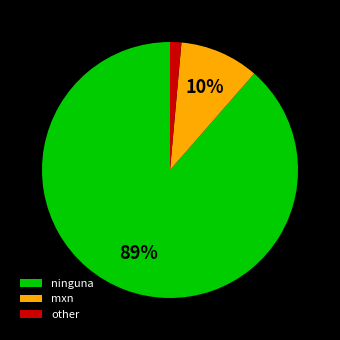

To the nearest percent, what is the combined percentage of ninguna and mxn?

99%